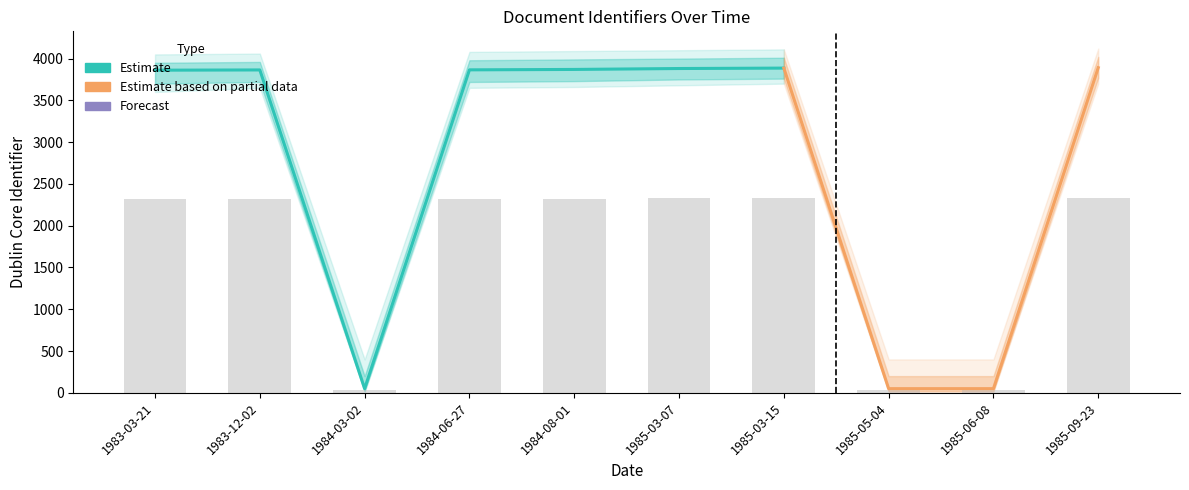

Which category has the highest value across all series?

1985-09-23